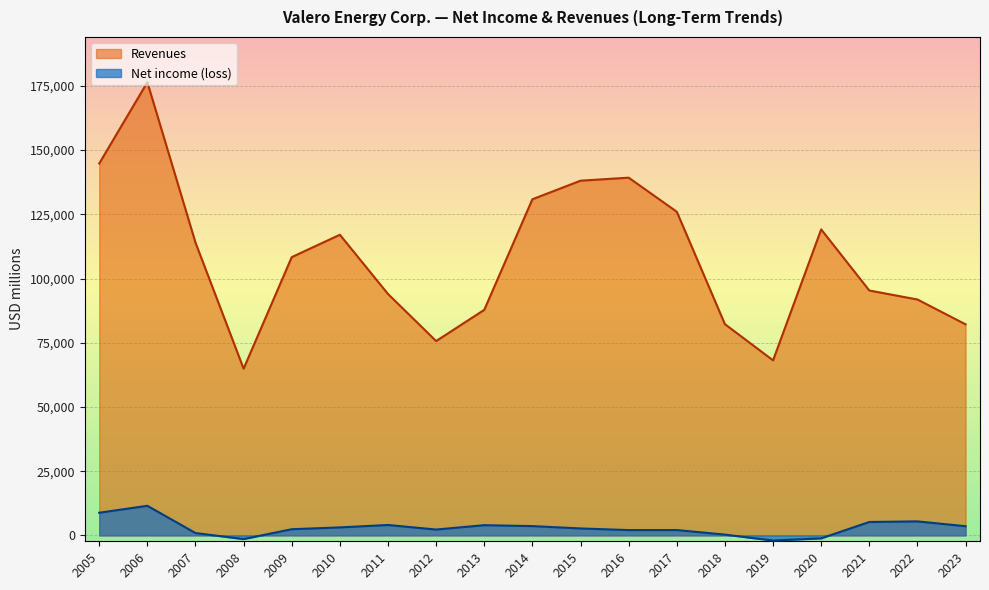

Rank the series at 2023 from highest to lowest value.

Revenues, Net income (loss)